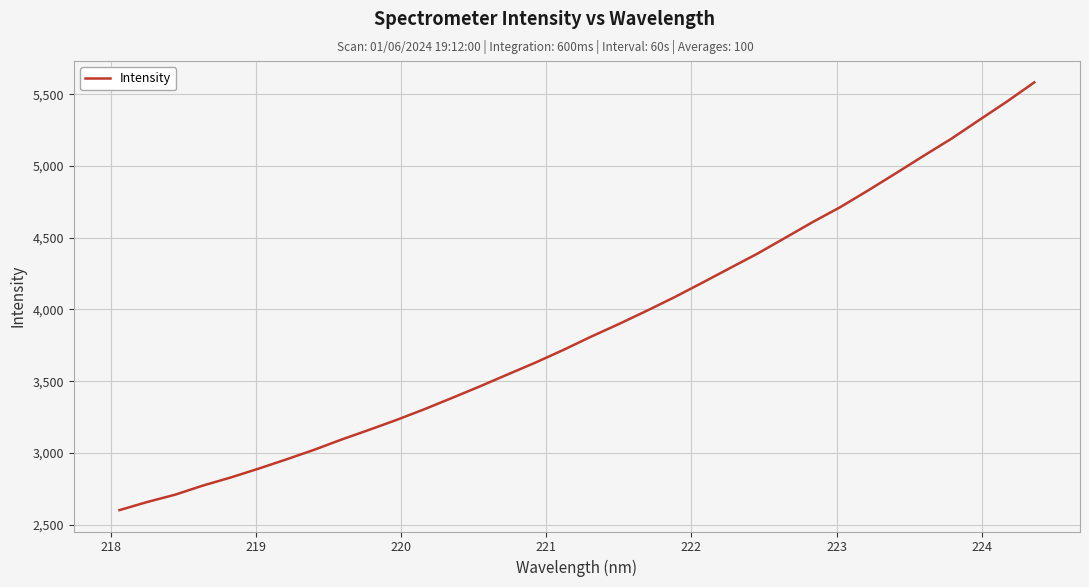

True or false: the data has more than 2 interior local peaks.

False